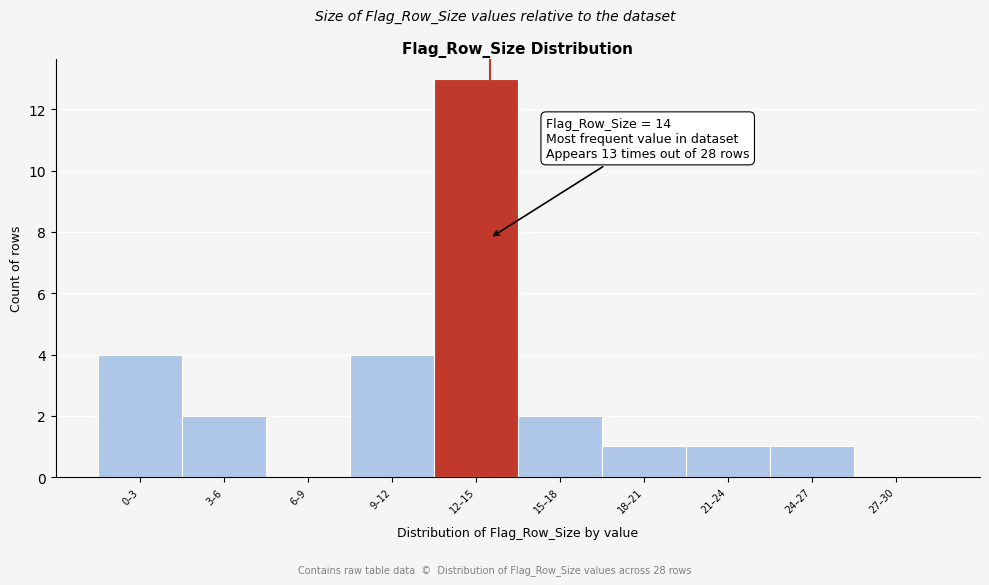

Reading right to left, transcribe all the data shown in this chart.

27–30=0	24–27=1	21–24=1	18–21=1	15–18=2	12–15=13	9–12=4	6–9=0	3–6=2	0–3=4